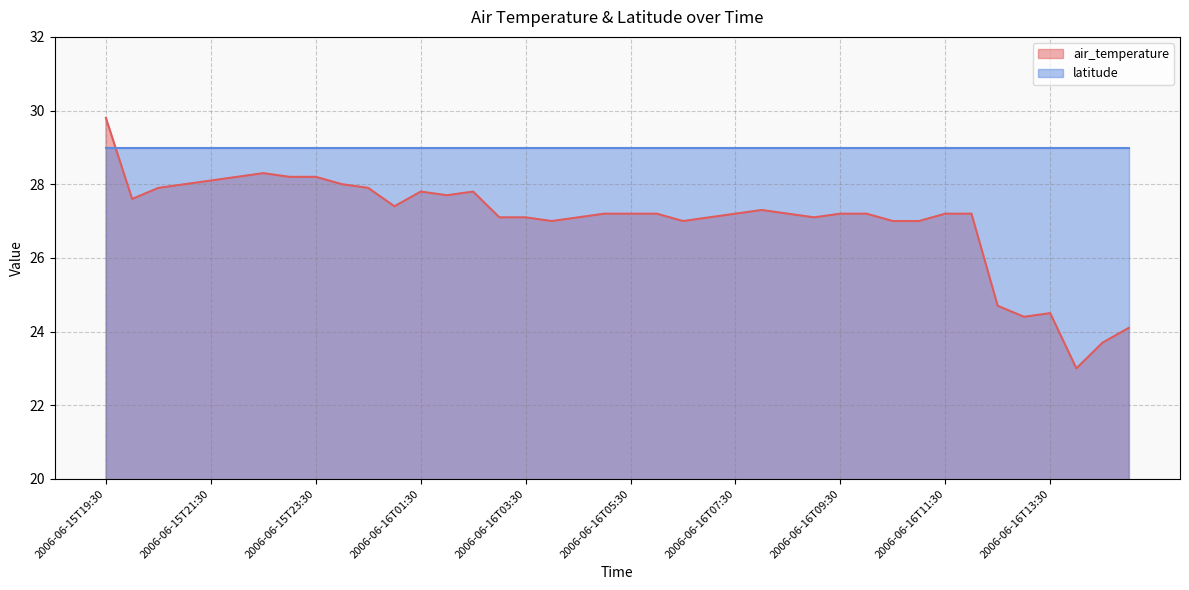

What position from the right is 2006-06-16T08:30?

14